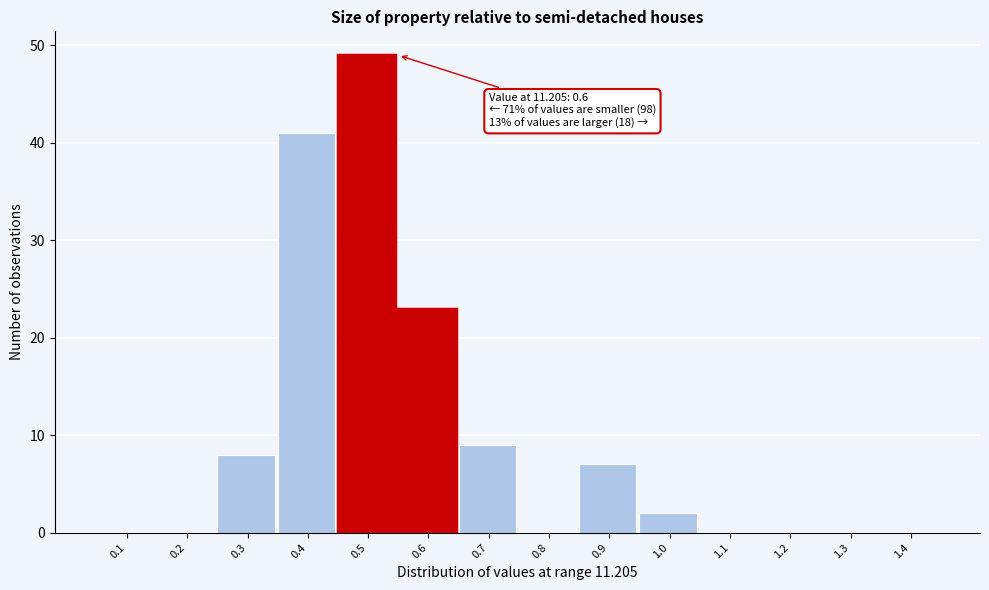

Reading left to right, what are all the values shown in this chart?

0.1=0	0.2=0	0.3=8	0.4=41	0.5=49	0.6=23	0.7=9	0.8=0	0.9=7	1.0=2	1.1=0	1.2=0	1.3=0	1.4=0